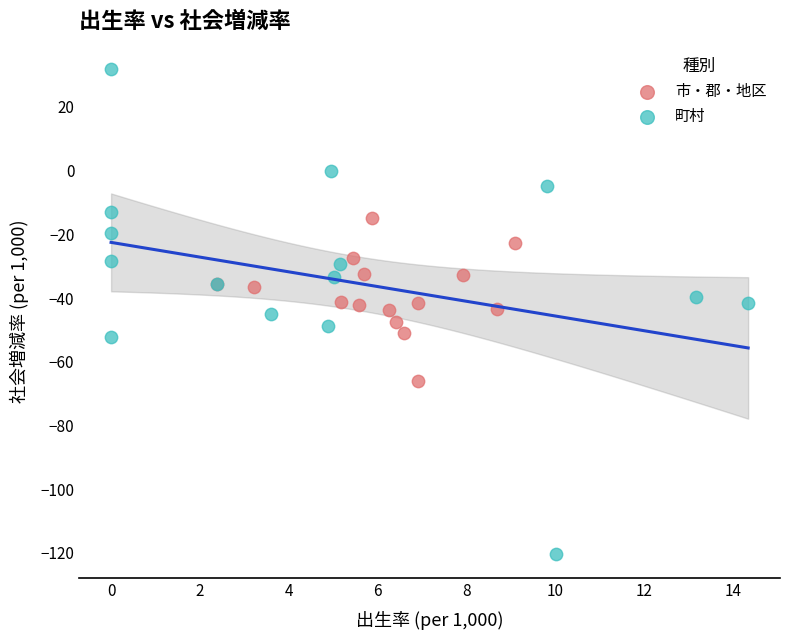

Which series contains the highest Y value?

町村